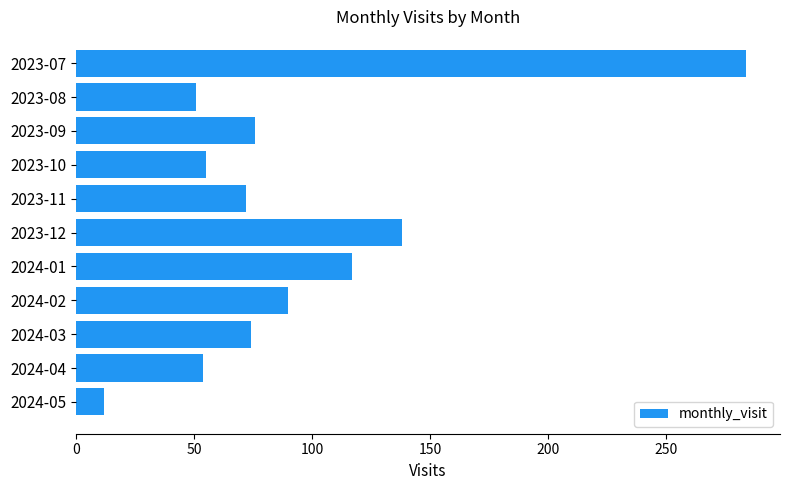

True or false: the data shows 446 at 2023-07.

False